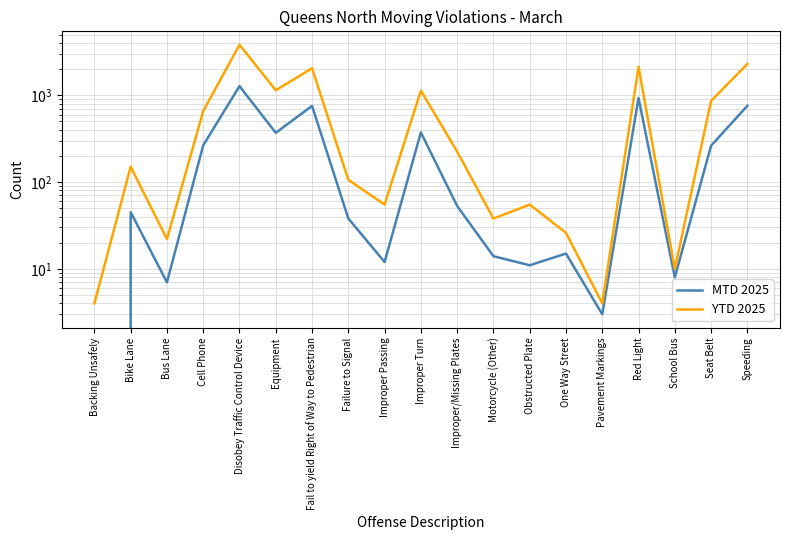

Reading right to left, list all the values displayed in this chart.

MTD 2025: Speeding=756	Seat Belt=262	School Bus=8	Red Light=930	Pavement Markings=3	One Way Street=15	Obstructed Plate=11	Motorcycle (Other)=14	Improper/Missing Plates=53	Improper Turn=373	Improper Passing=12	Failure to Signal=38	Fail to yield Right of Way to Pedestrian=754	Equipment=369	Disobey Traffic Control Device=1274	Cell Phone=265	Bus Lane=7	Bike Lane=45	Backing Unsafely=0
YTD 2025: Speeding=2292	Seat Belt=862	School Bus=10	Red Light=2125	Pavement Markings=4	One Way Street=26	Obstructed Plate=55	Motorcycle (Other)=38	Improper/Missing Plates=224	Improper Turn=1131	Improper Passing=55	Failure to Signal=106	Fail to yield Right of Way to Pedestrian=2045	Equipment=1142	Disobey Traffic Control Device=3811	Cell Phone=658	Bus Lane=22	Bike Lane=150	Backing Unsafely=4